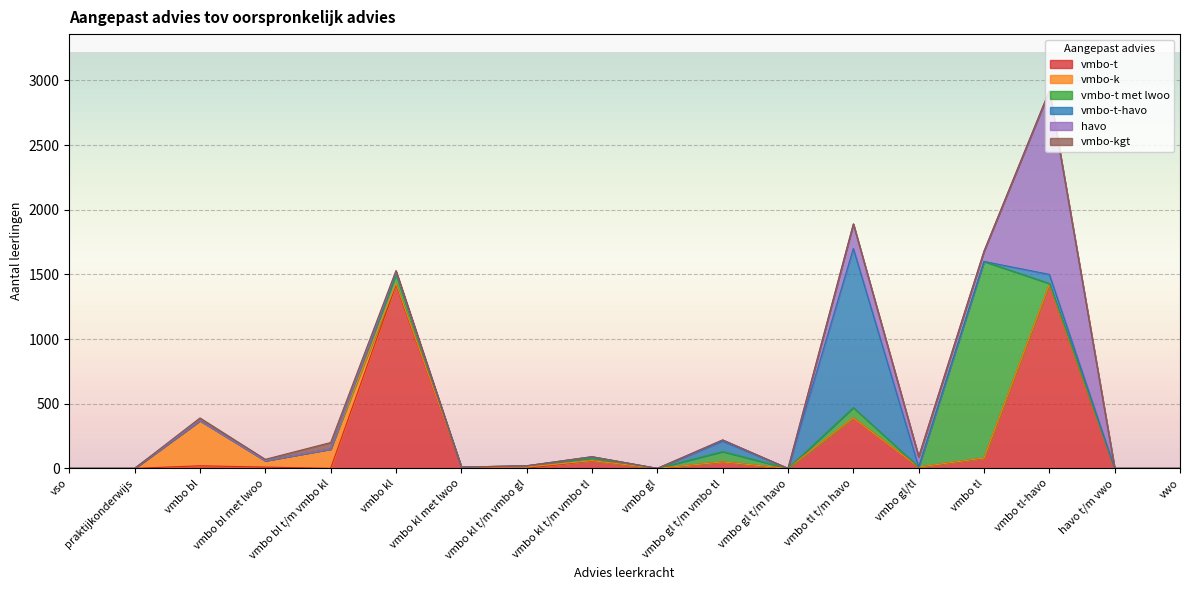

Where is havo nearest to the value 710?

vmbo tl t/m havo